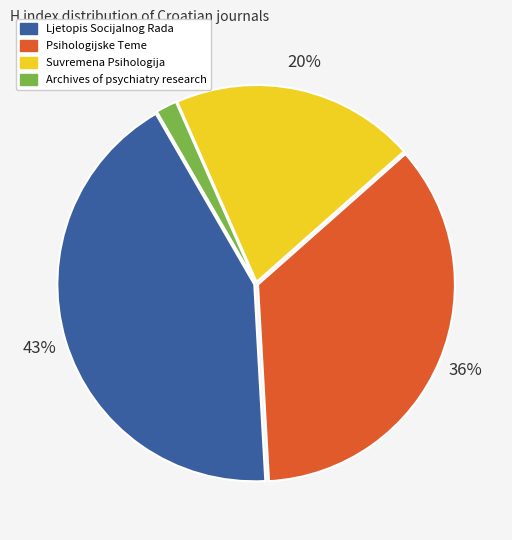

Is there any slice that represents more than half of the pie?

No